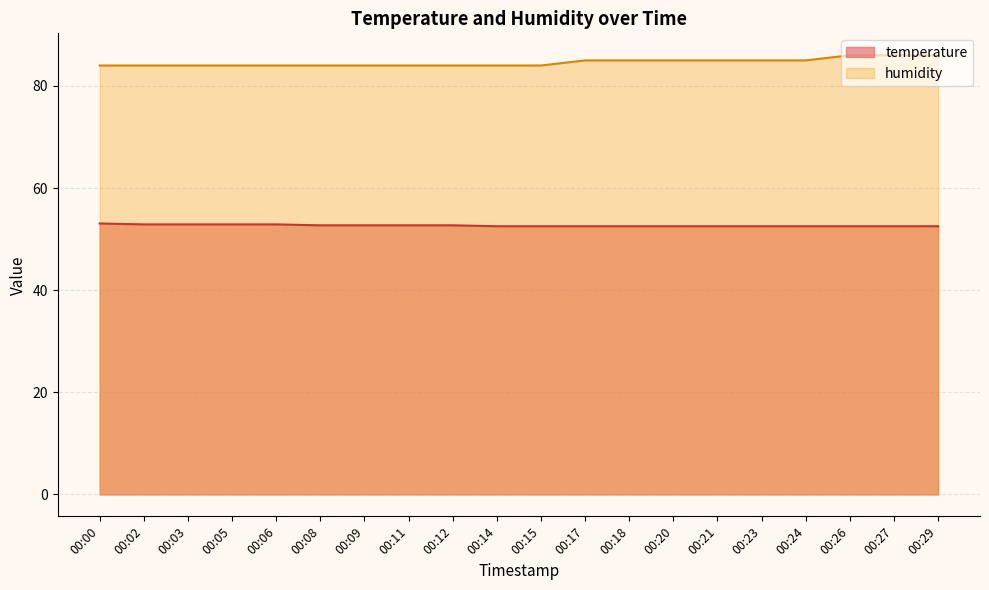

Reading left to right, list all the values displayed in this chart.

temperature: 00:00=53.1	00:02=52.9	00:03=52.9	00:05=52.9	00:06=52.9	00:08=52.7	00:09=52.7	00:11=52.7	00:12=52.7	00:14=52.5	00:15=52.5	00:17=52.5	00:18=52.5	00:20=52.5	00:21=52.5	00:23=52.5	00:24=52.5	00:26=52.5	00:27=52.5	00:29=52.5
humidity: 00:00=84.0	00:02=84.0	00:03=84.0	00:05=84.0	00:06=84.0	00:08=84.0	00:09=84.0	00:11=84.0	00:12=84.0	00:14=84.0	00:15=84.0	00:17=85.0	00:18=85.0	00:20=85.0	00:21=85.0	00:23=85.0	00:24=85.0	00:26=86.0	00:27=86.0	00:29=86.0